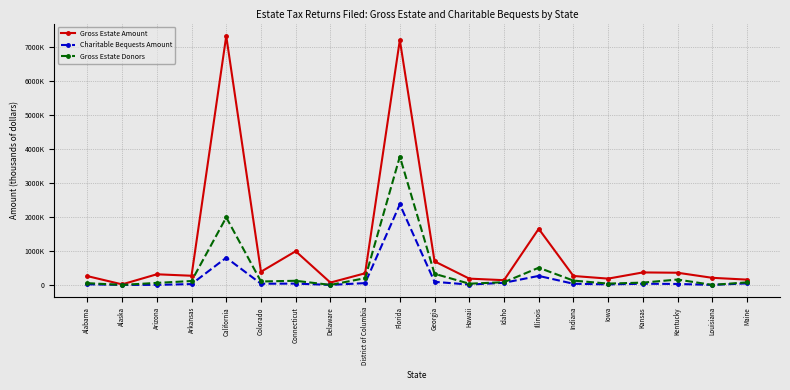

Which category has the highest value in the Charitable Bequests Amount series?

Florida